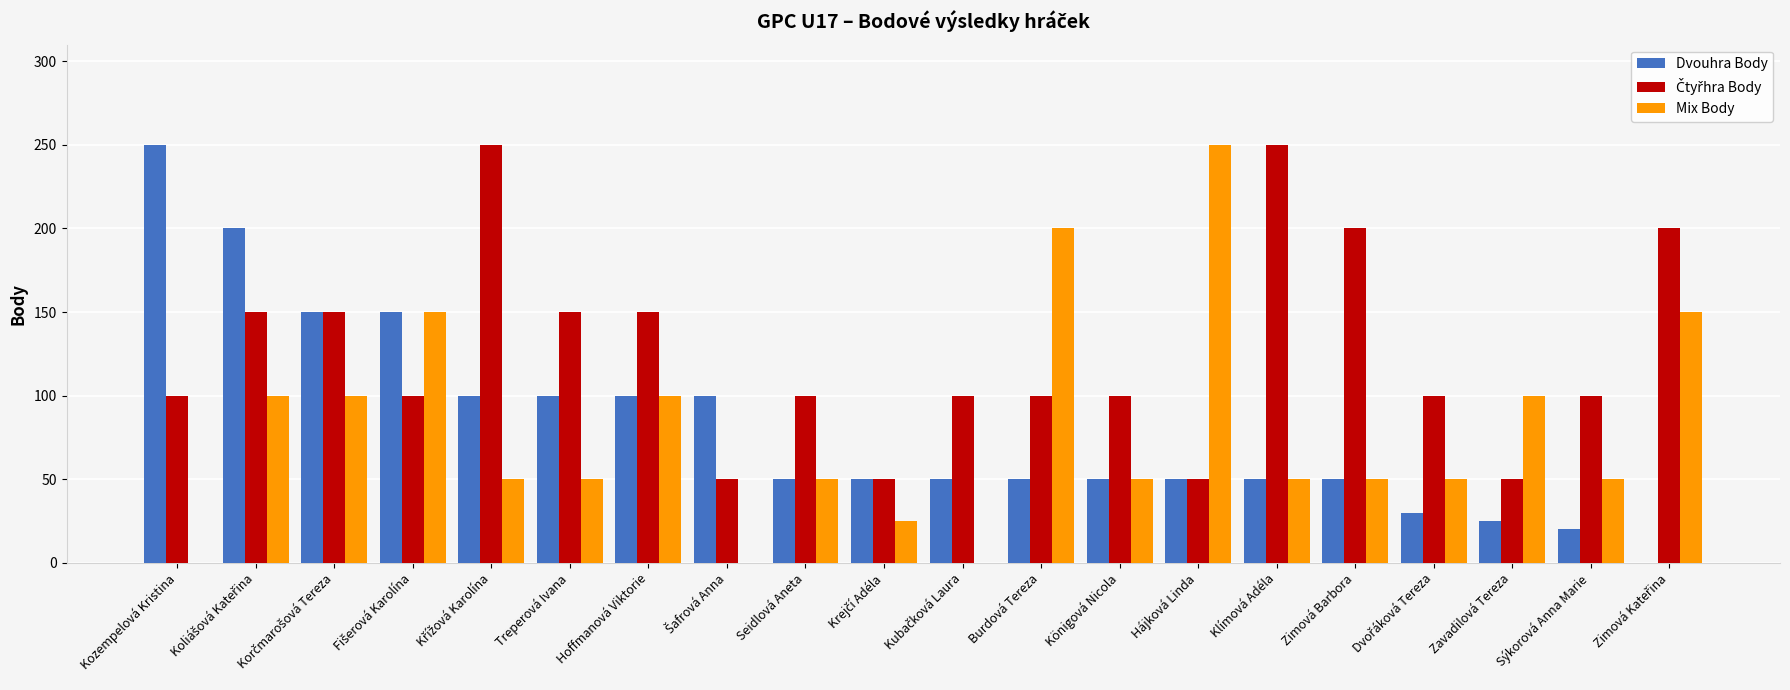

Is it true that Mix Body equals 50 at Klímová Adéla?

True